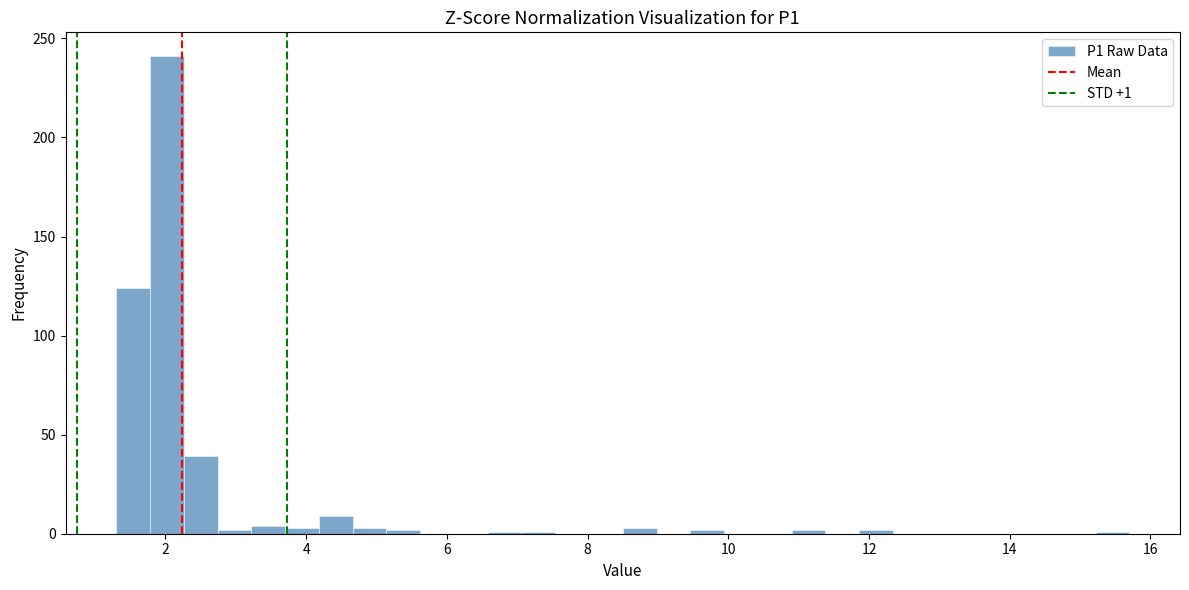

Around what value on the x-axis is the tallest bar? Give the approximate position of its centre, as read against the axis.

2.0